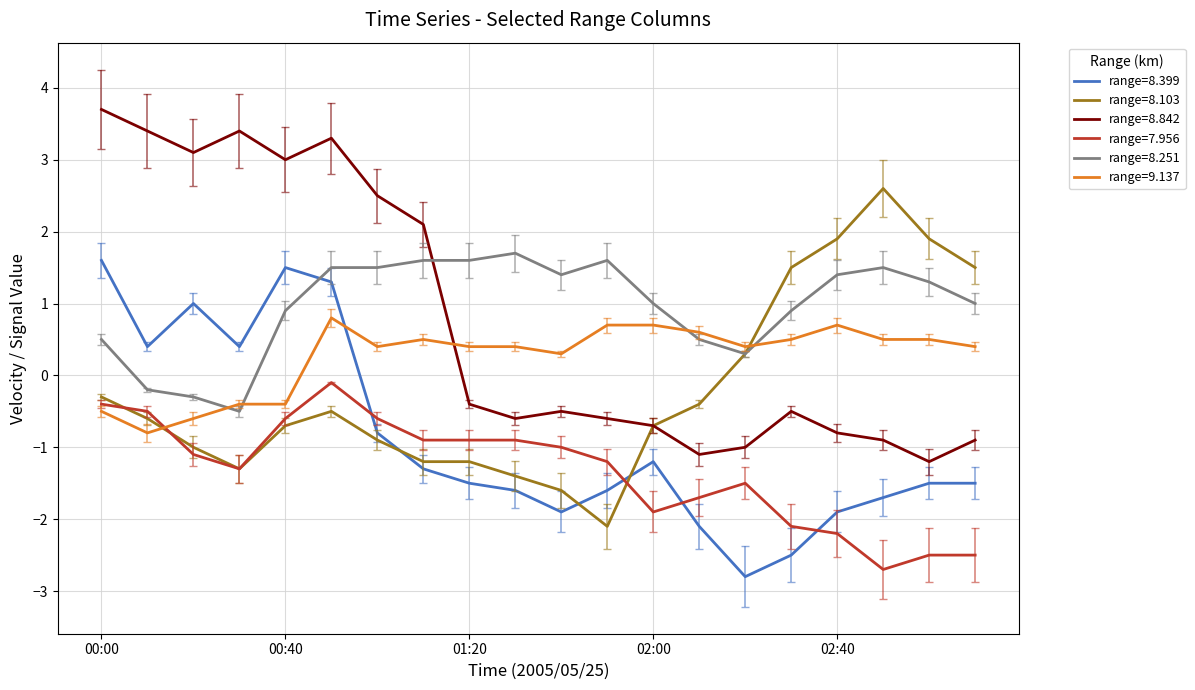

What is the greatest value displayed?

3.7